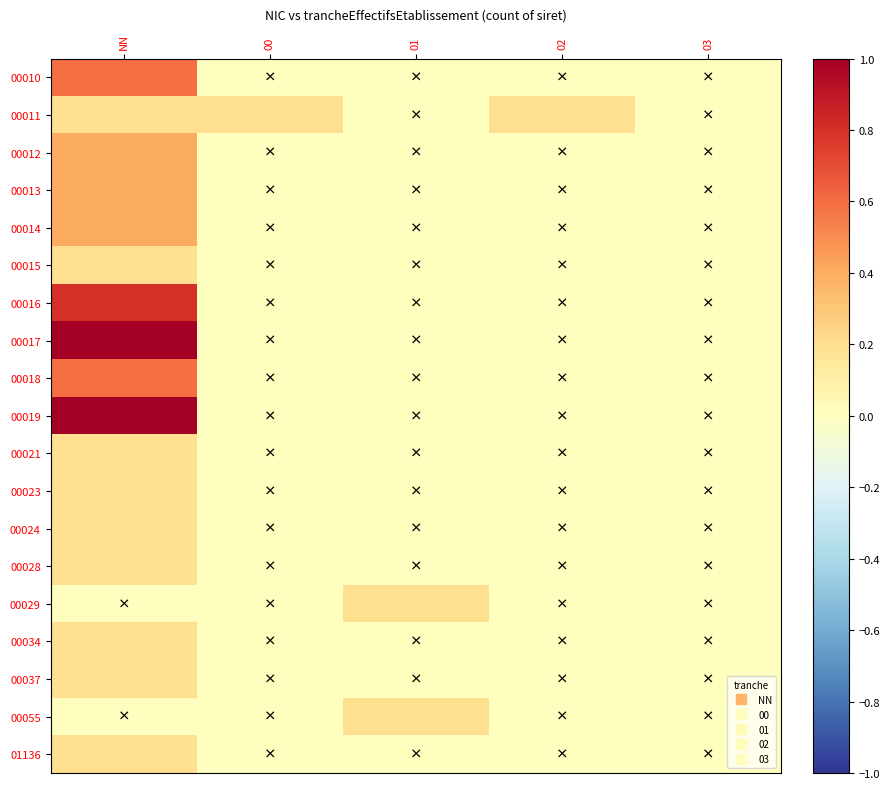

Which category has the lowest value across all series?

00